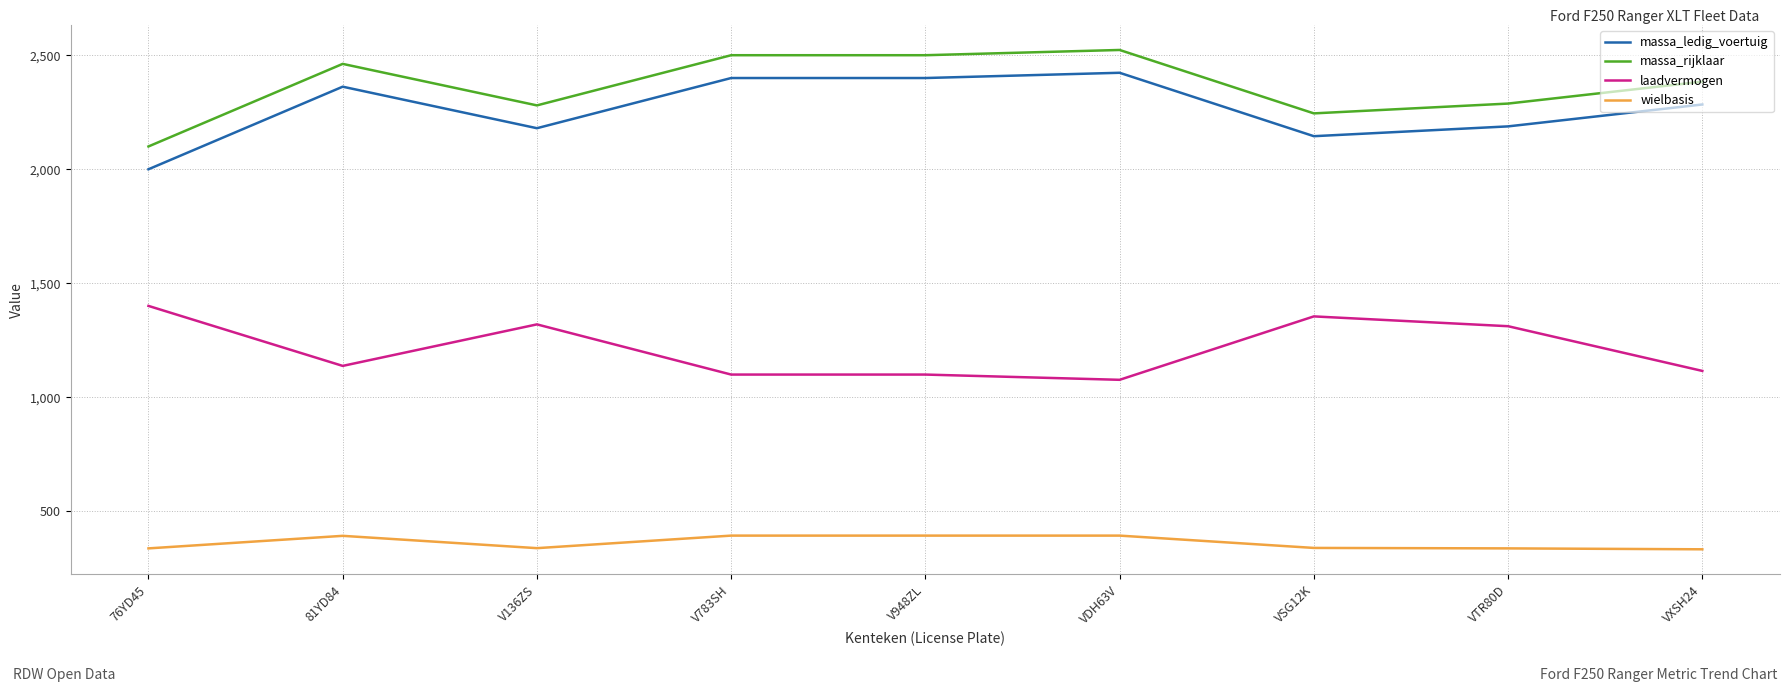

True or false: massa_ledig_voertuig and laadvermogen cross at least once.

False